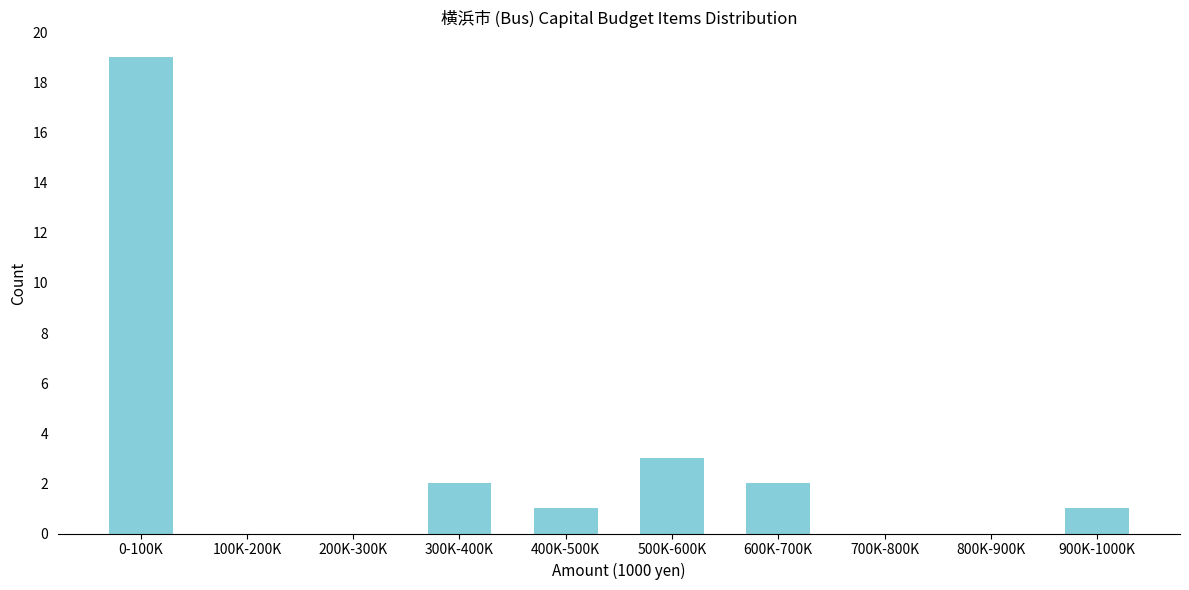

Reading right to left, extract all data points from this chart.

900K-1000K=1	800K-900K=0	700K-800K=0	600K-700K=2	500K-600K=3	400K-500K=1	300K-400K=2	200K-300K=0	100K-200K=0	0-100K=19